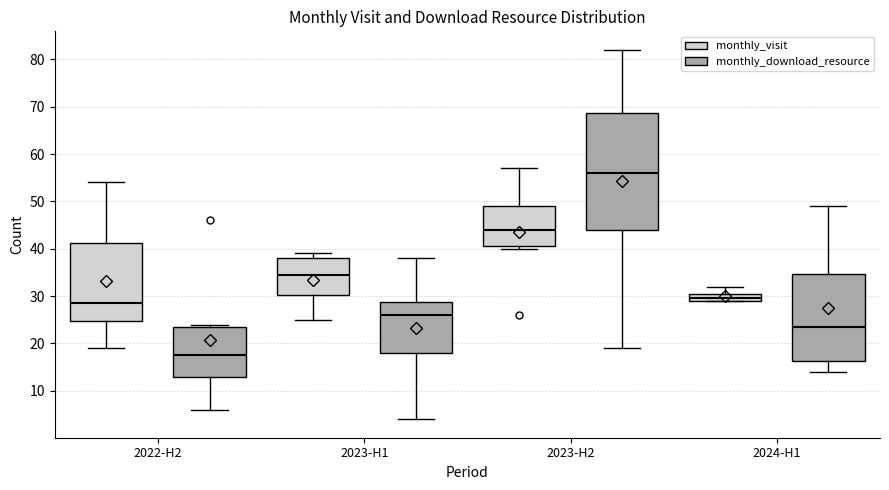

Which box is the tallest, from its lower edge to its upper edge?

2023-H2 (monthly_download_resource)